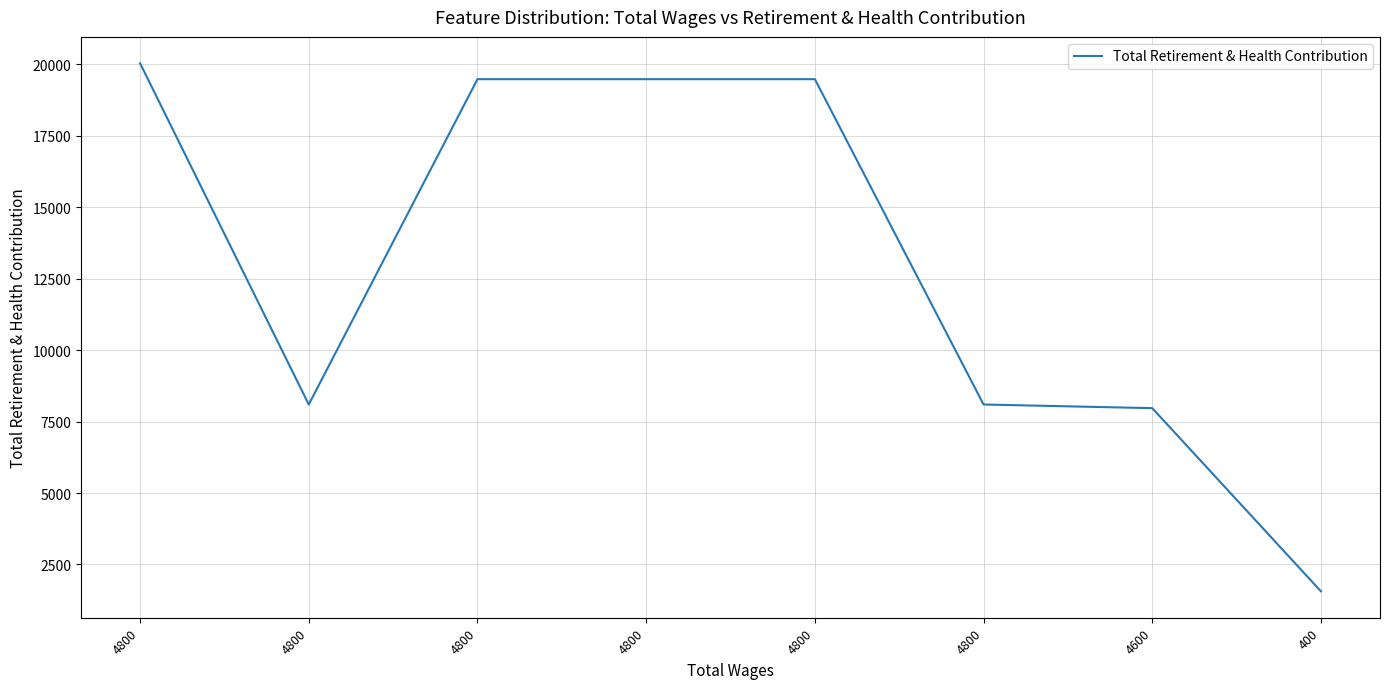

Is this an area chart (filled region under the line)?

No